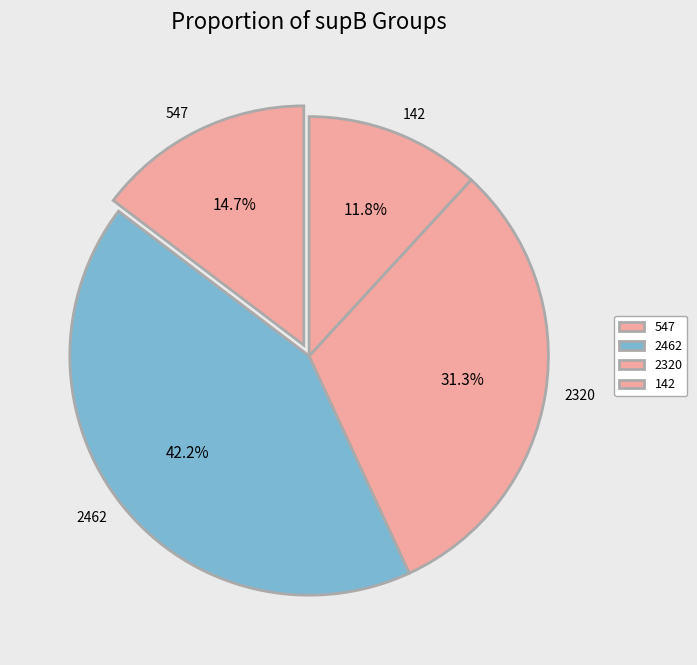

What is the largest slice in the pie chart?

2462